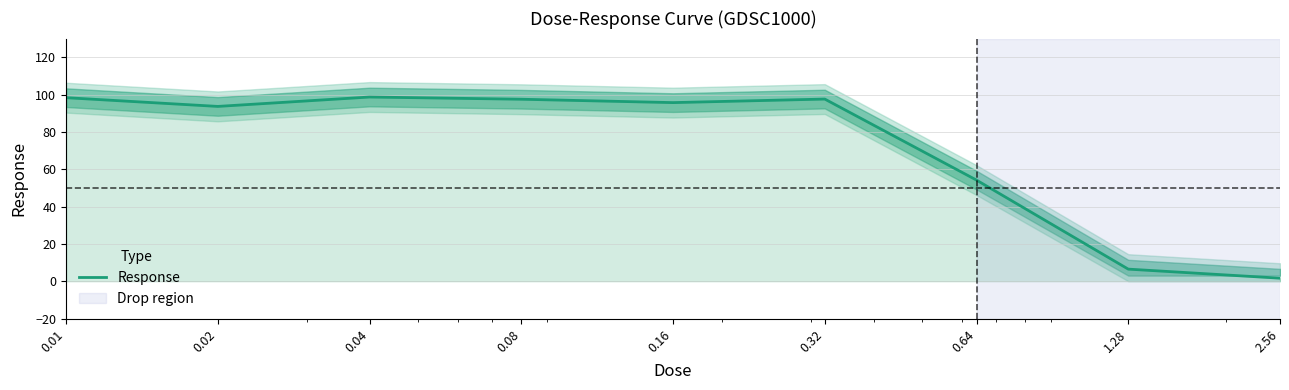

What is the label of the 4th point from the left?

0.08